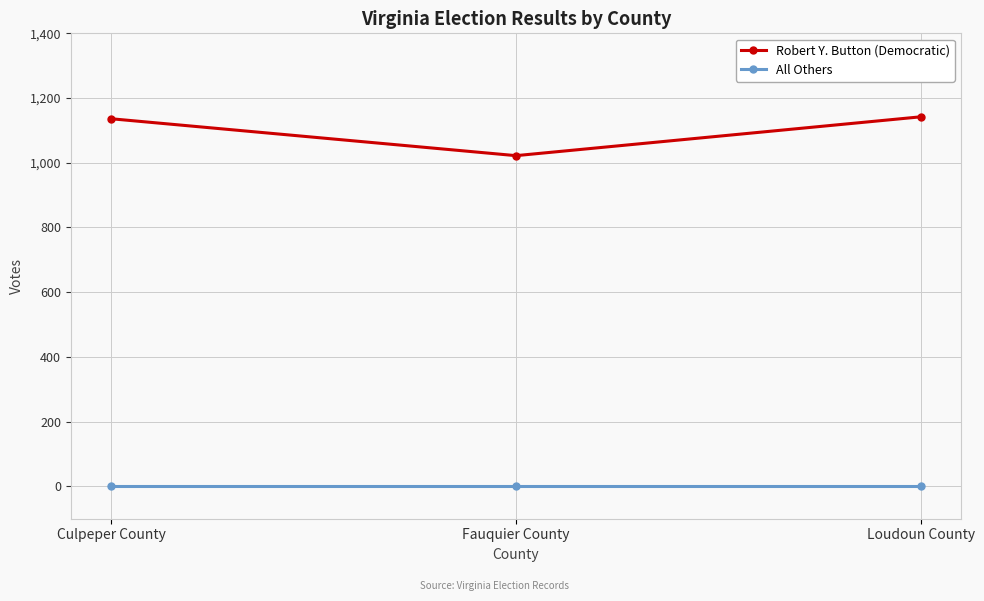

Which category has the lowest value in the Robert Y. Button (Democratic) series?

Fauquier County